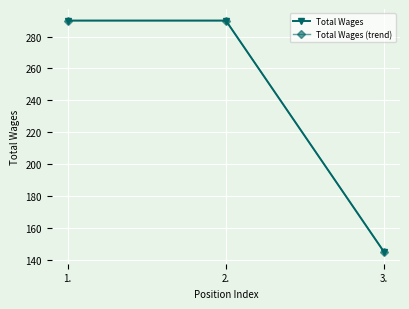

Is this an area chart (filled region under the line)?

No